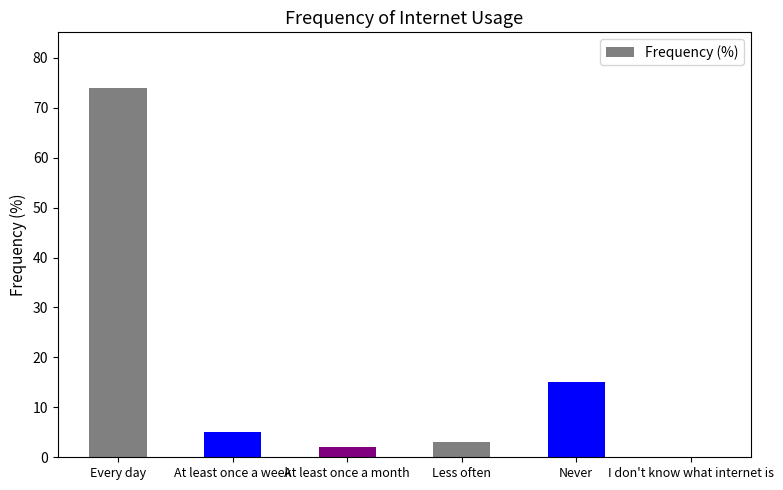

Where does the data first go above 5?

Every day